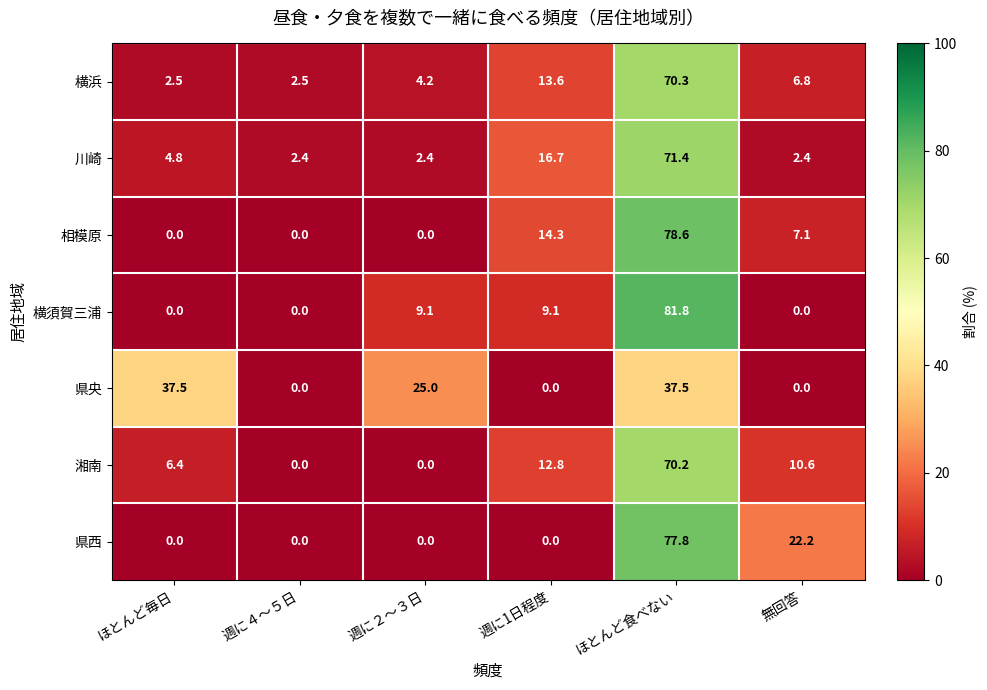

Which category has the highest value in the 横須賀三浦 series?

ほとんど食べない